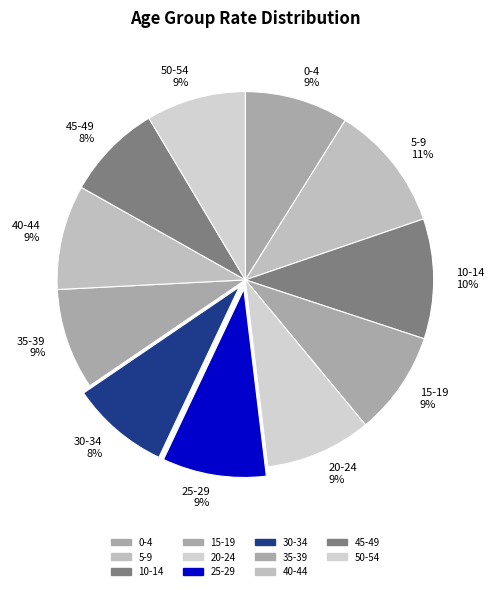

Does 50-54 represent more than half of the total?

No